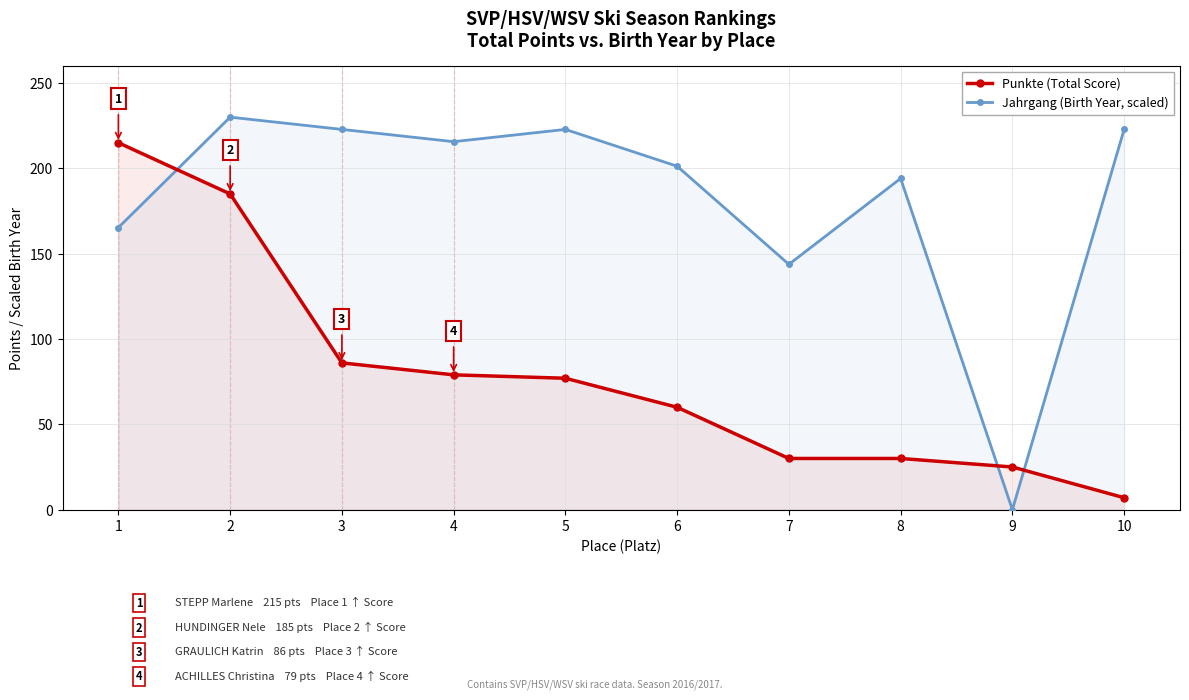

Which label corresponds to the smallest value in the chart?

9